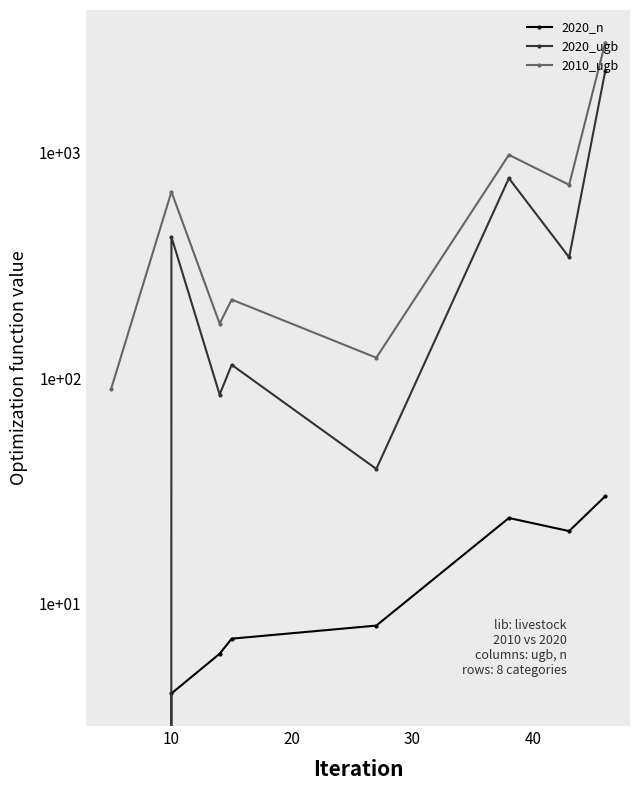

What are all the series names shown in the legend?

2020_n, 2020_ugb, 2010_ugb